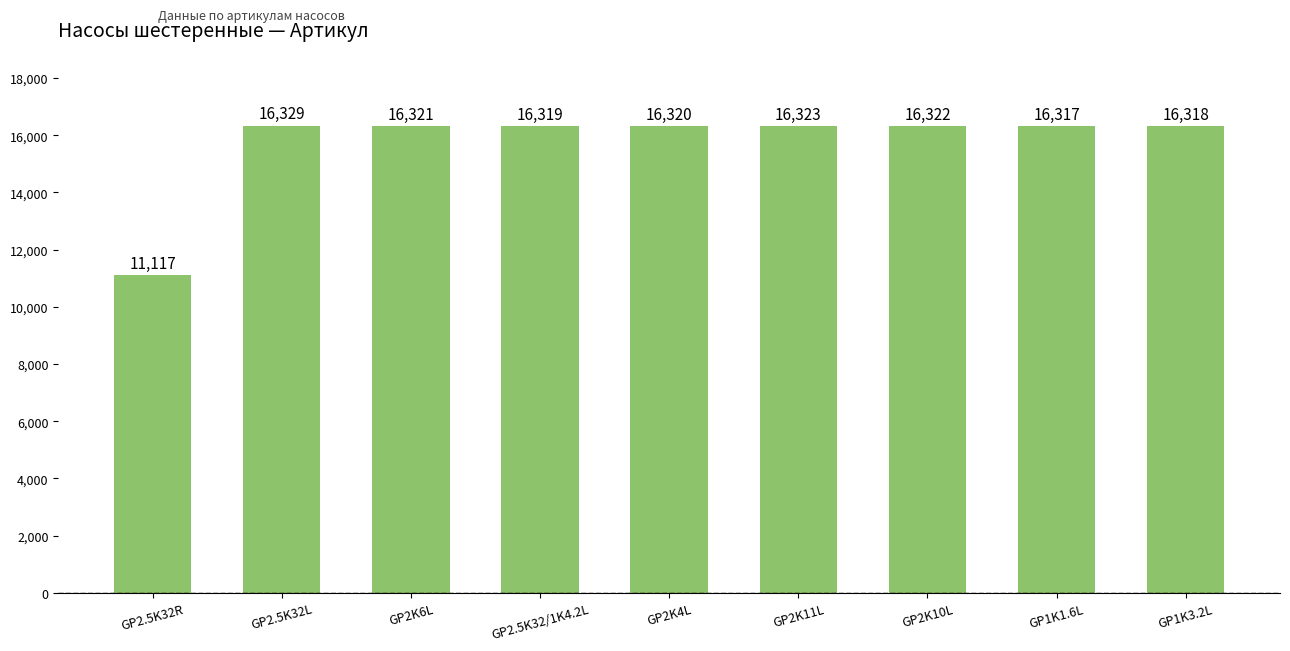

How many categories are shown in the chart?

9